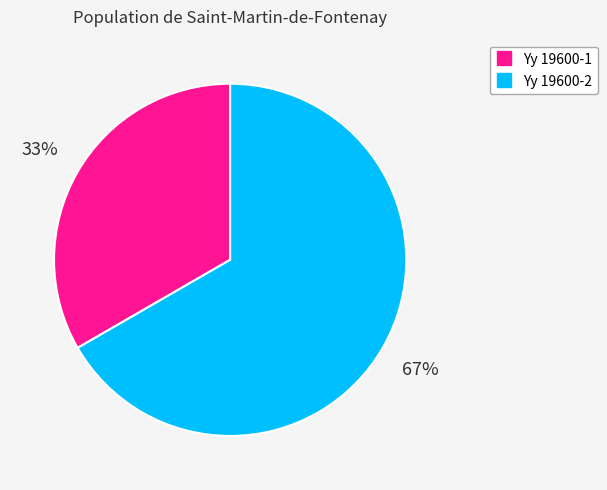

Rank the categories by value from lowest to highest.

Yy 19600-1, Yy 19600-2